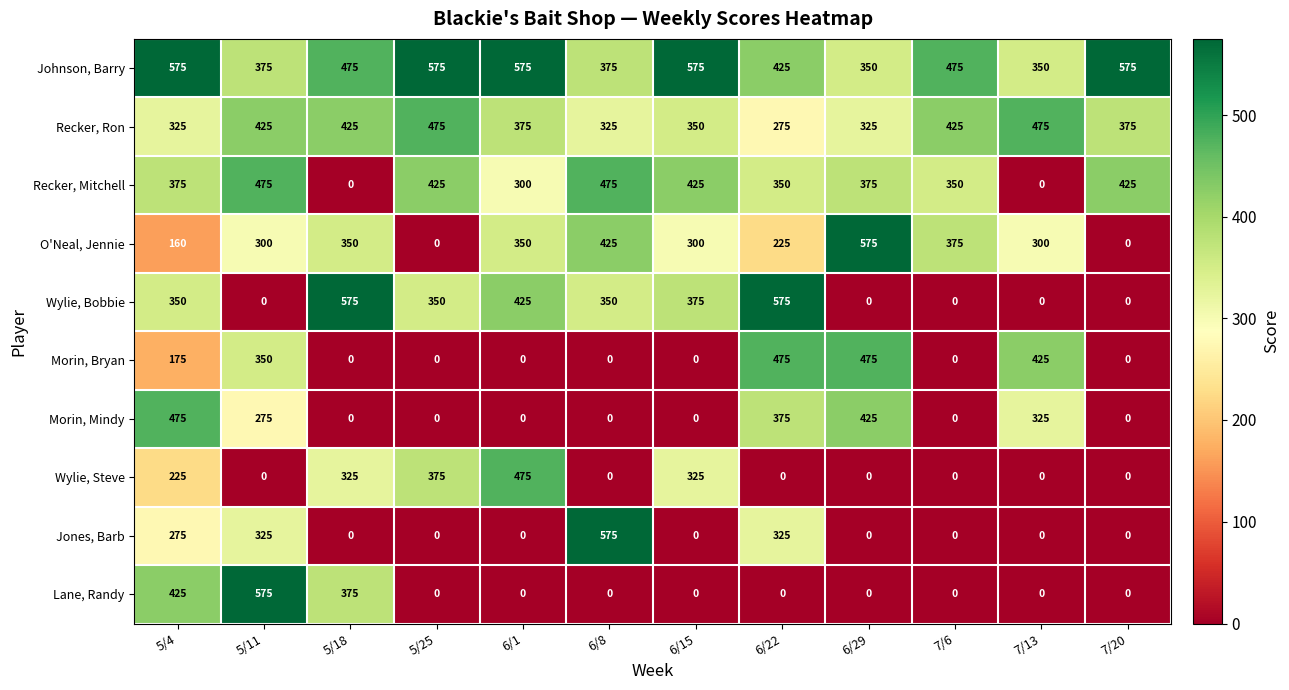

Is it true that Jones, Barb equals 0 at 6/29?

True